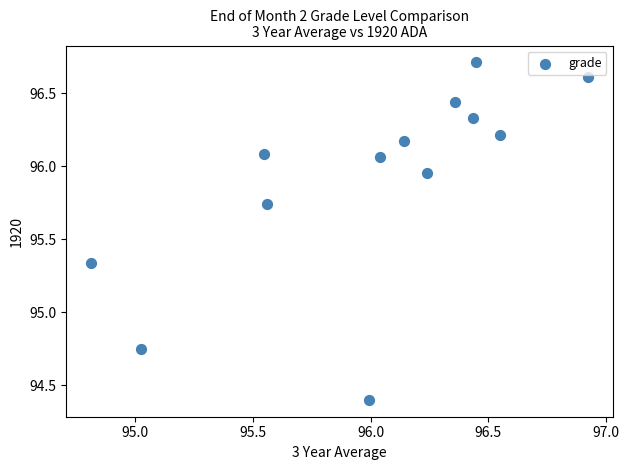

What is the range of Y values (max minus min)?

2.3